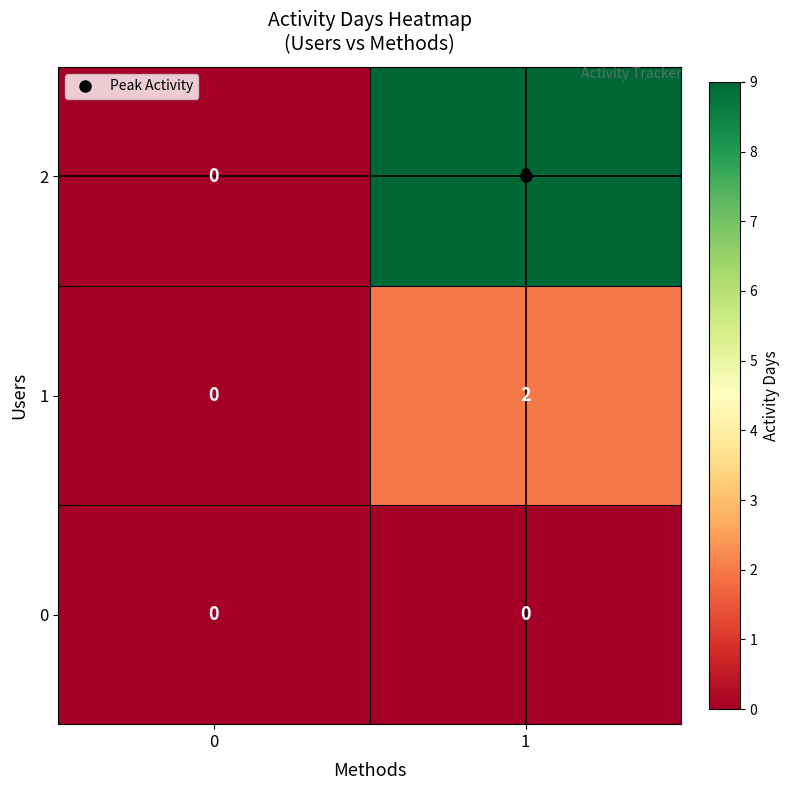

What is the difference between the 2 values at 1 and 0?

9